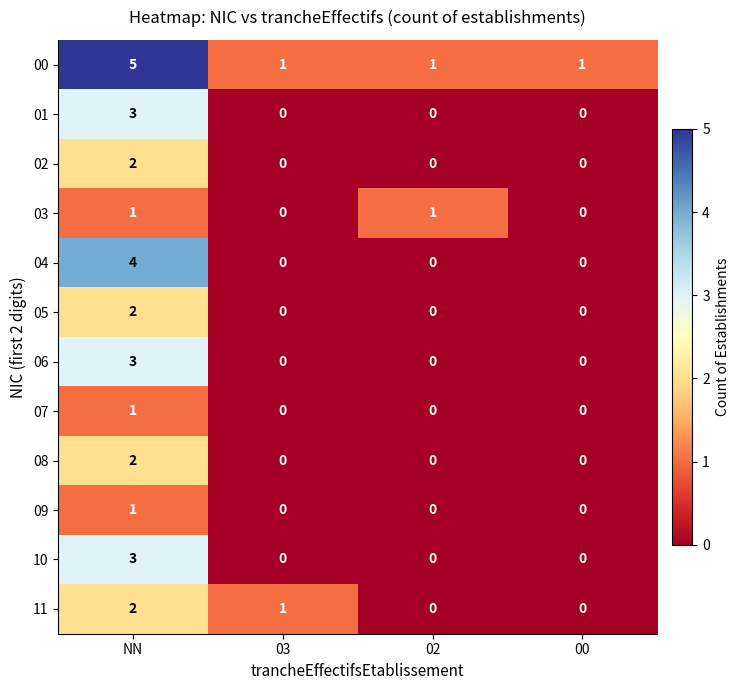

What is the greatest value displayed?

5